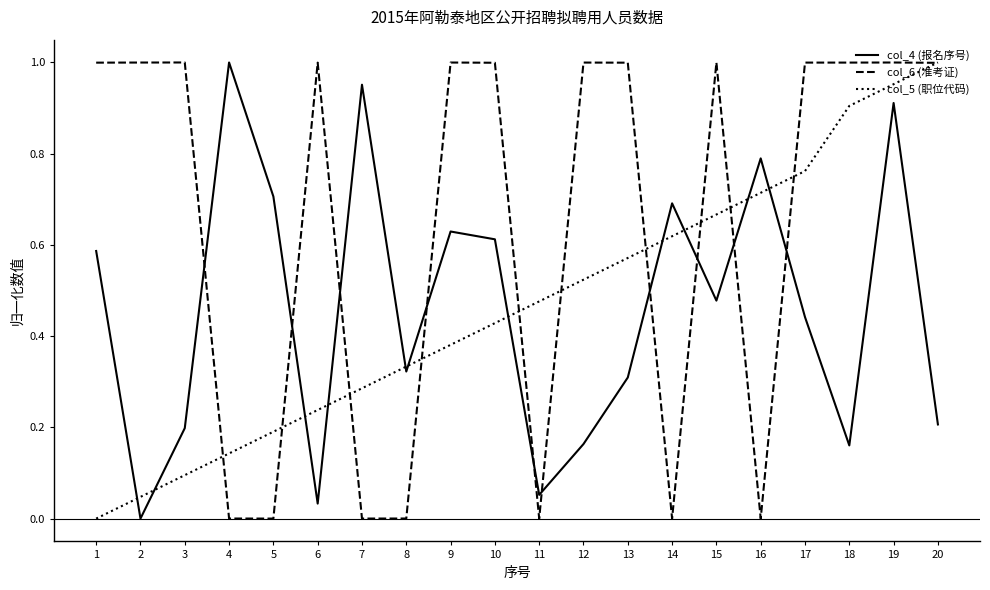

True or false: col_6 (准考证) and col_4 (报名序号) intersect in this chart.

True